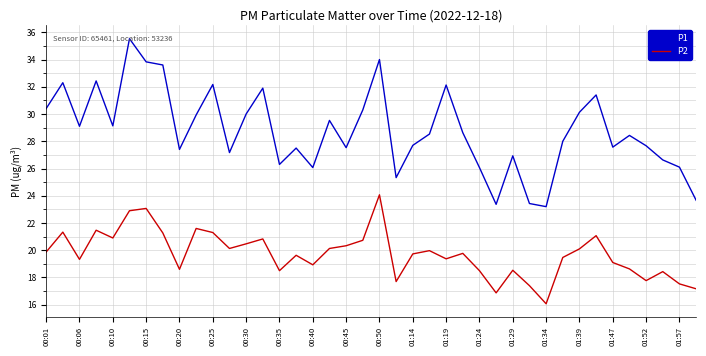

What is the maximum value shown in the chart?

35.5